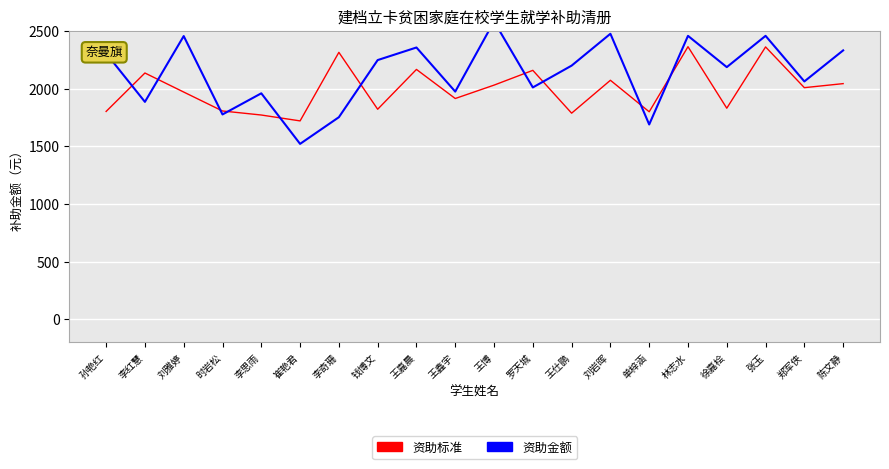

Which series has the largest range (max minus min)?

资助金额